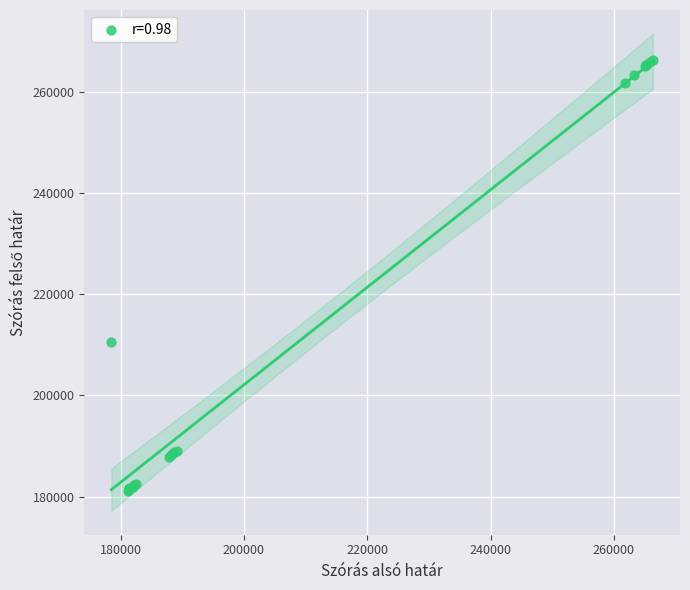

What Y value in the scatter plot is closest to 223753?

210558